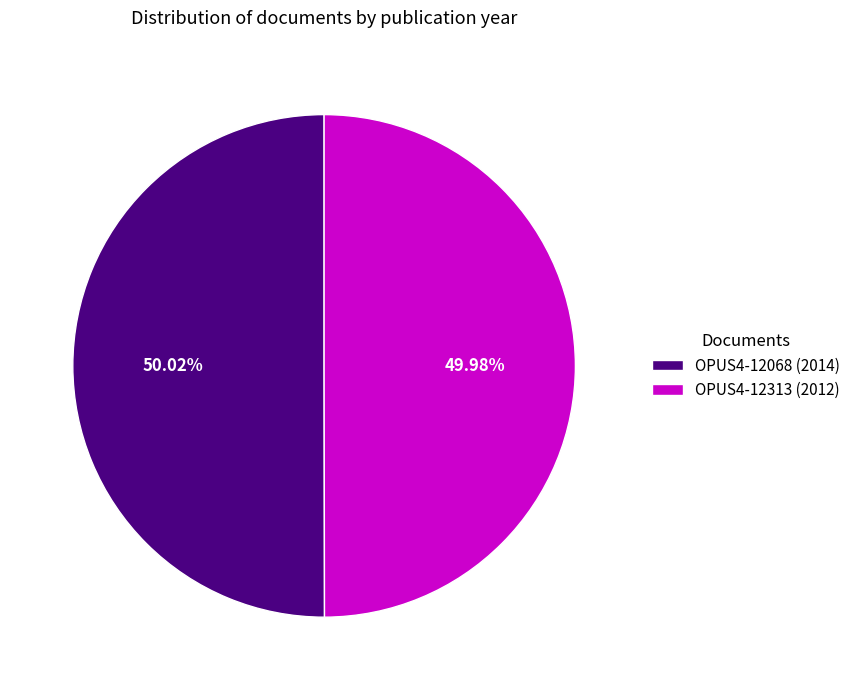

Combined, do OPUS4-12313 and OPUS4-12068 account for over 50%?

Yes